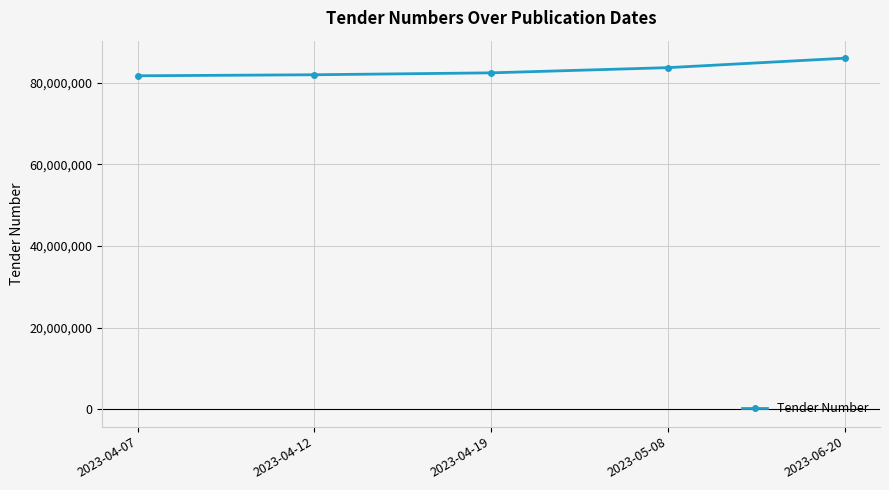

What is the change in value from 2023-04-19 to 2023-06-20?

+3589311